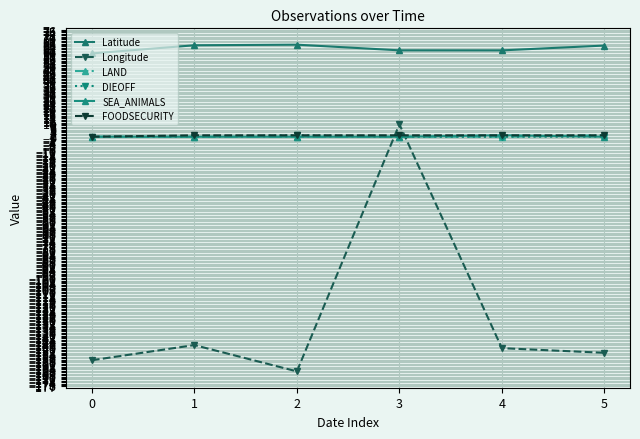

Does the chart display data point markers on the line(s)?

Yes